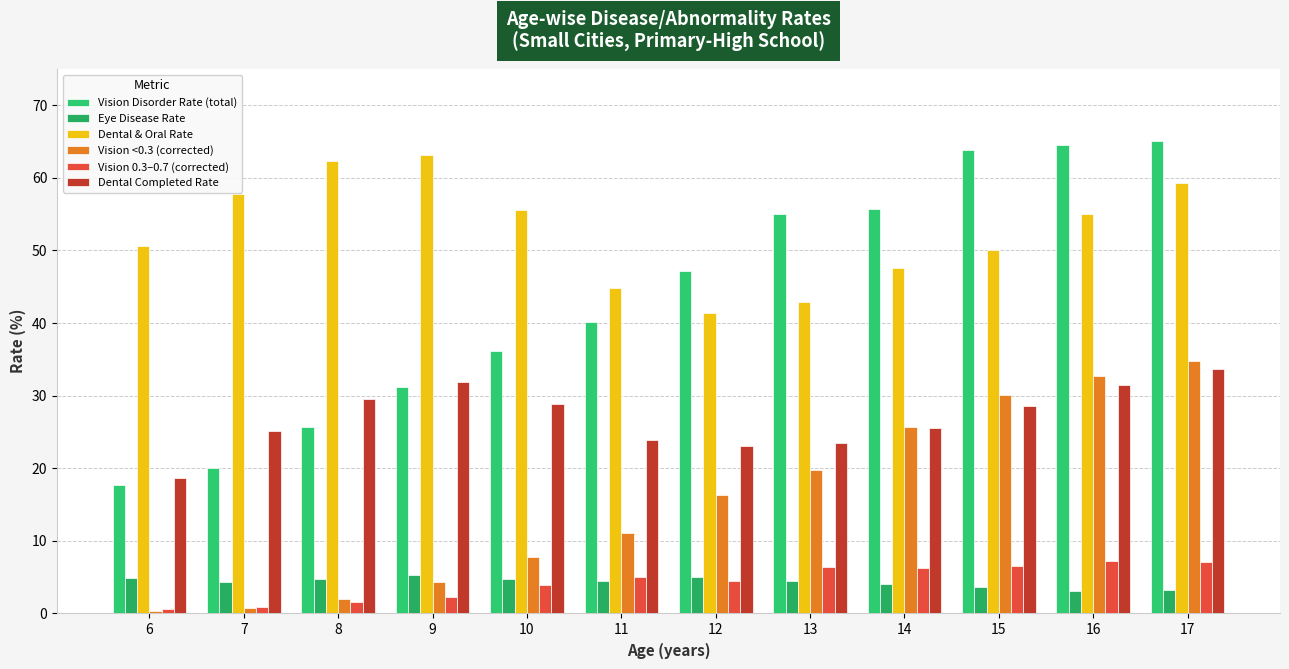

Count the number of categories in the chart.

12